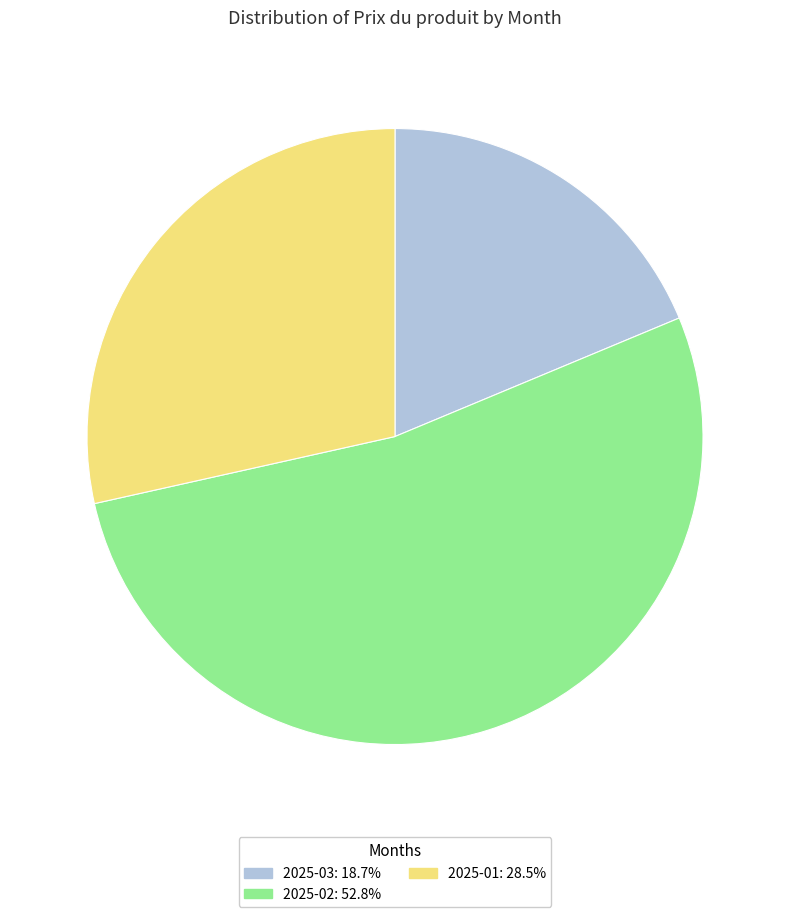

What is the smallest slice in the pie chart?

2025-03